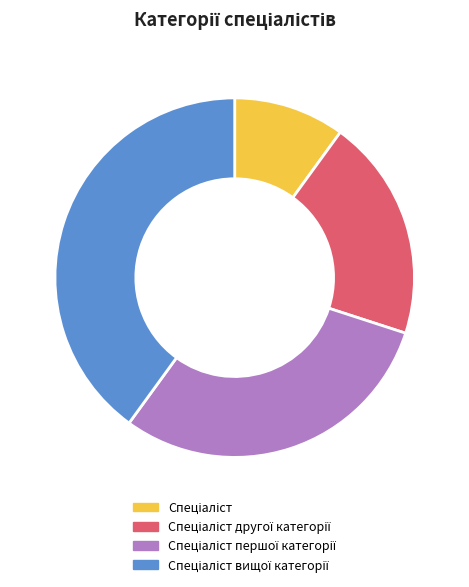

Count the number of slices in the pie.

4